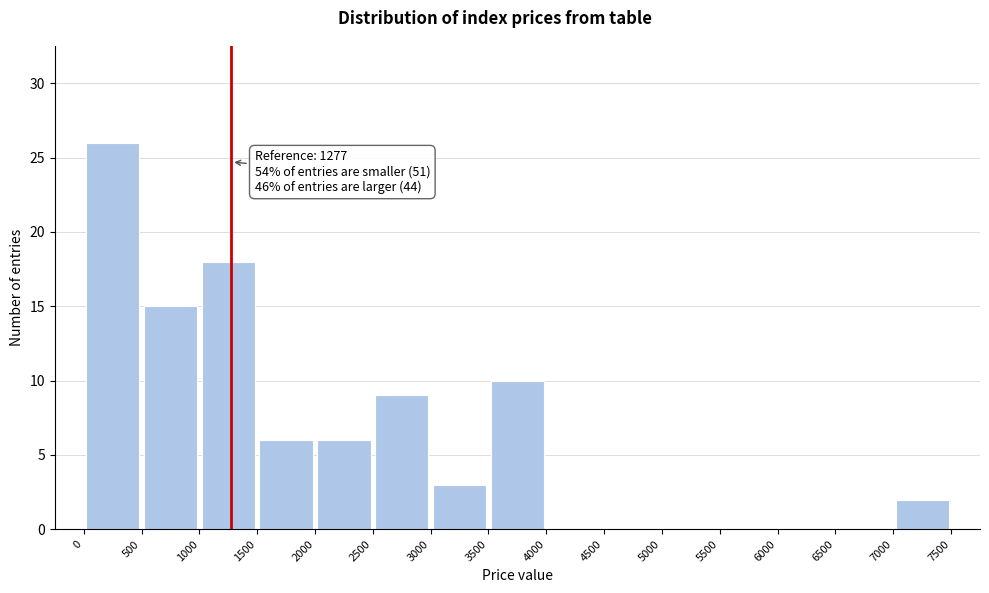

Which range on the x-axis has the tallest bar?

0 to 500